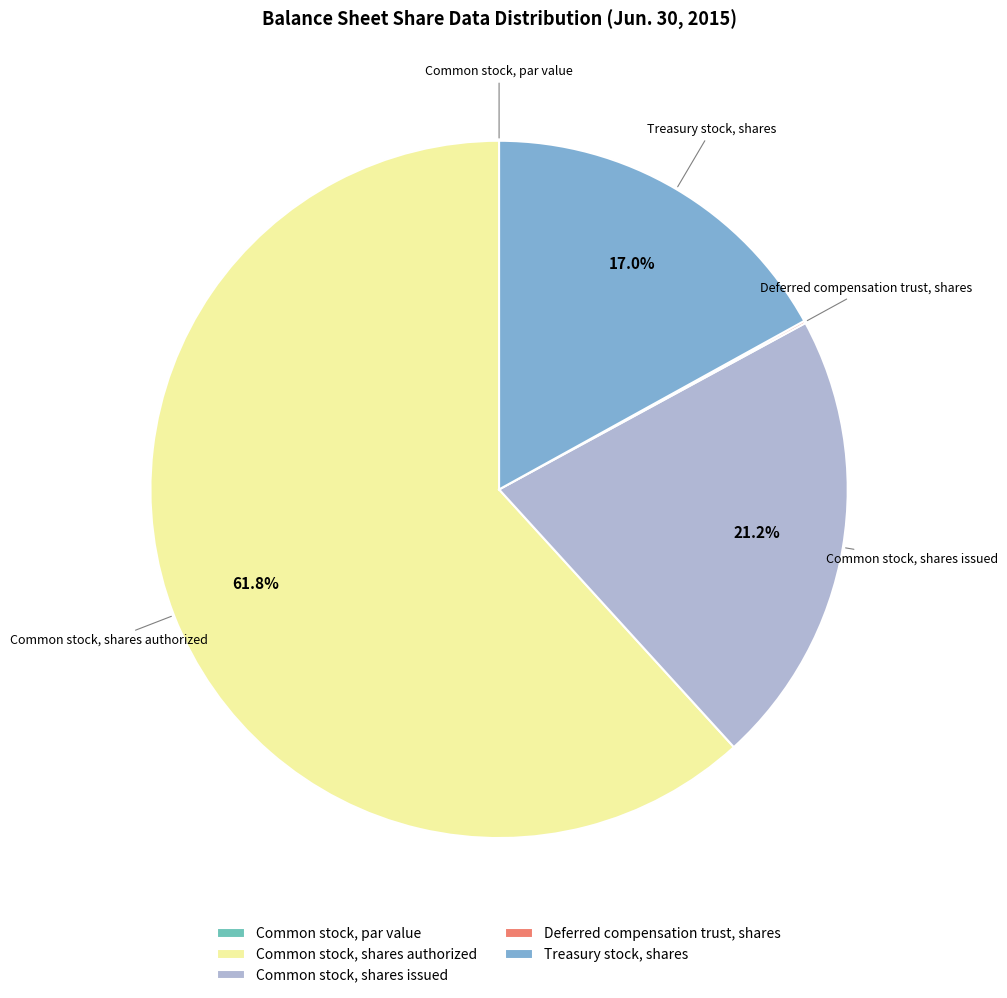

Approximately how many times larger is the value at Treasury stock, shares compared to Common stock, shares issued?

0.8